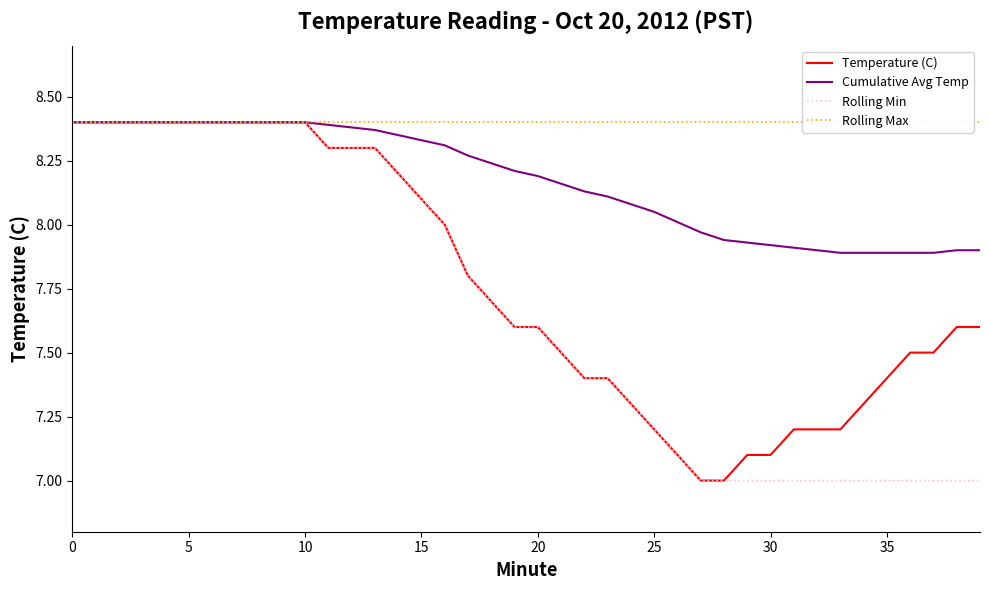

What is the average value of the Rolling Min series?

7.7